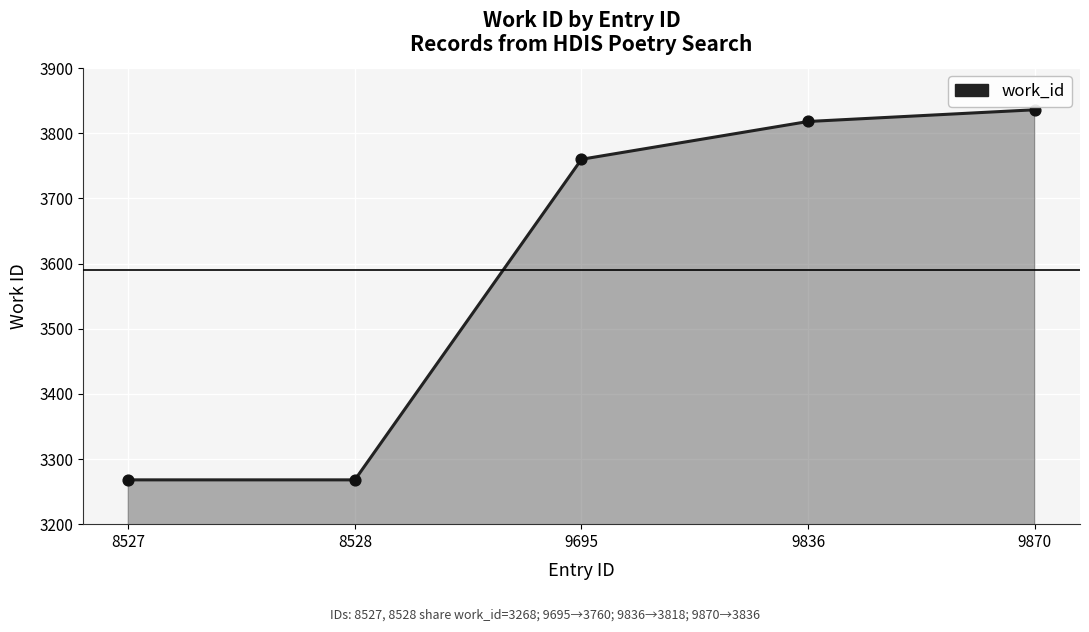

Between 9695 and 9870, which is larger?

9870